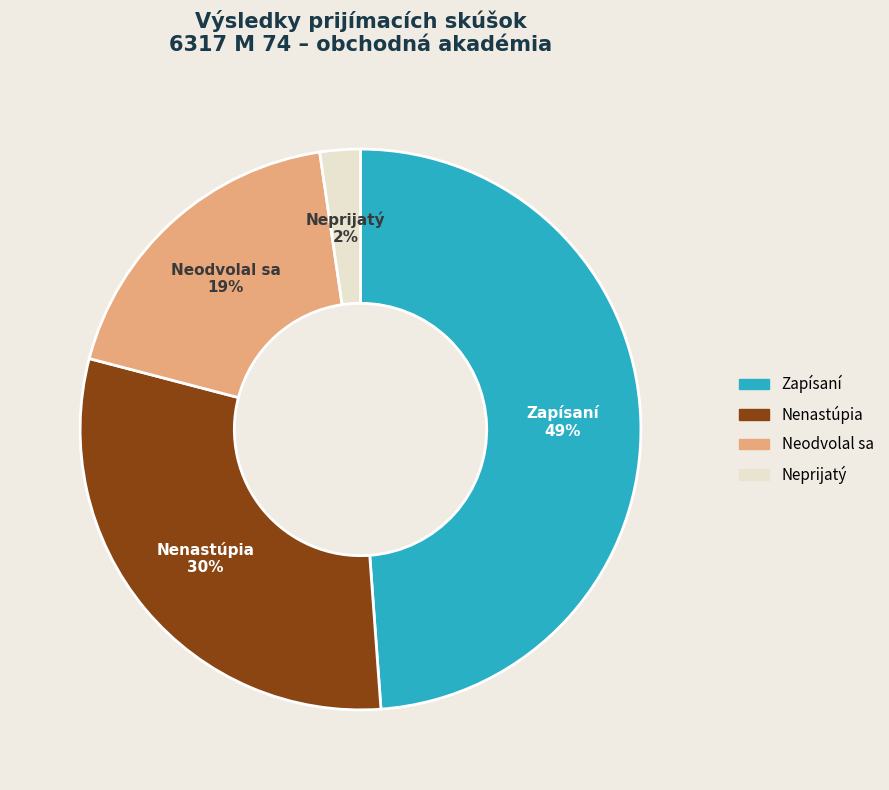

Count the number of slices in the pie.

4